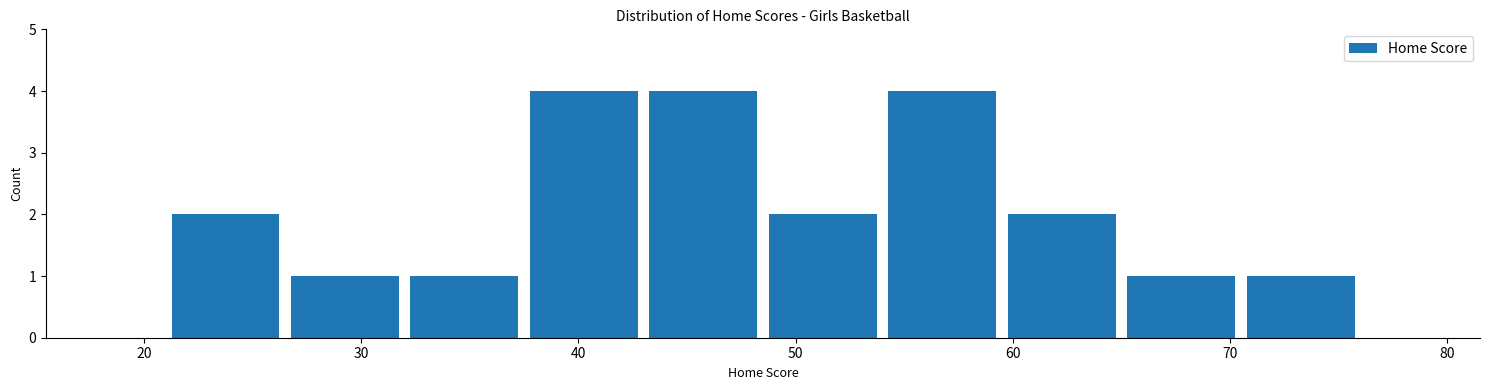

Reading left to right, transcribe this chart: for each bar, give the range it covers on the x-axis and its height. Neither the bar edges nor the heights are printed on the chart, so give them approximately, as read against the axes.

21.0 to 26.5: 2
26.5 to 32.0: 1
32.0 to 37.5: 1
37.5 to 43.0: 4
43.0 to 48.5: 4
48.5 to 54.0: 2
54.0 to 59.5: 4
59.5 to 65.0: 2
65.0 to 70.5: 1
70.5 to 76.0: 1